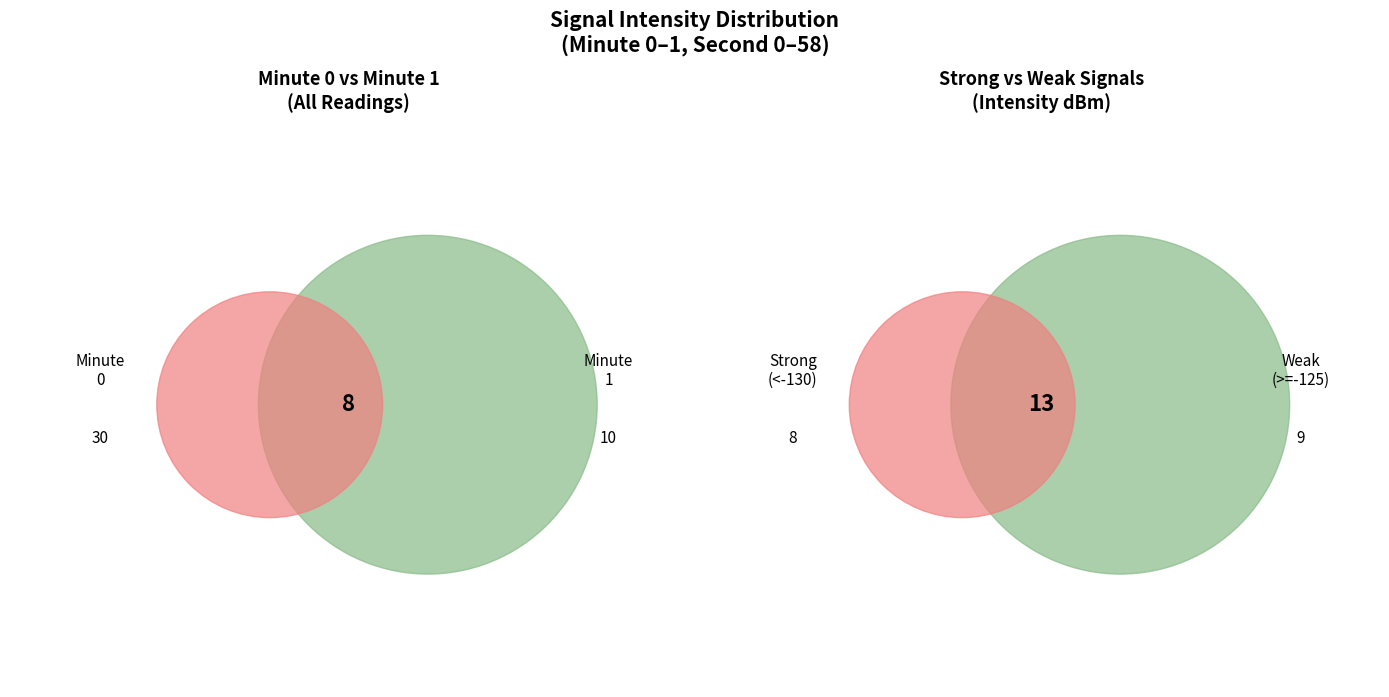

Is there a majority slice in this chart?

No